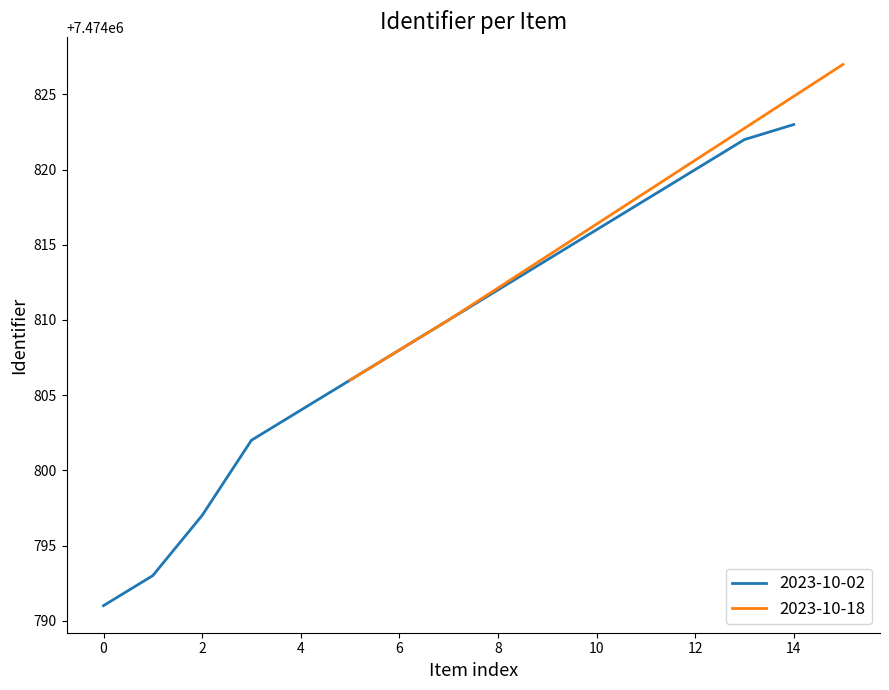

Is it true that the value at Terugkijker is 3685248?

False